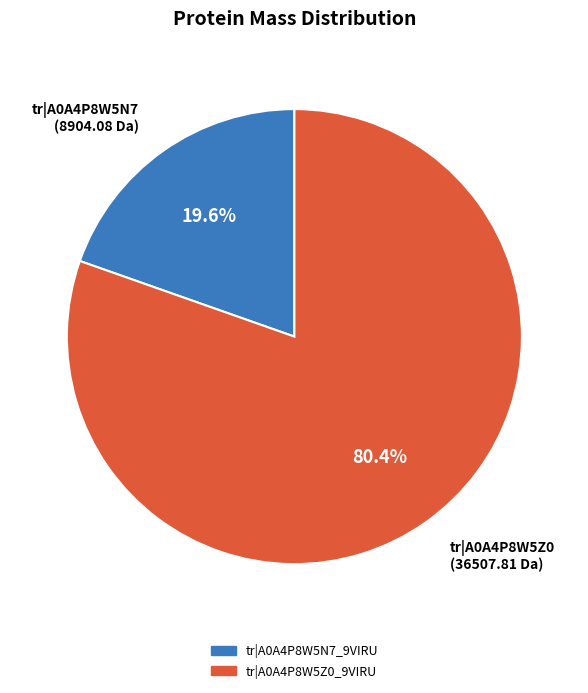

Is there a majority slice in this chart?

Yes